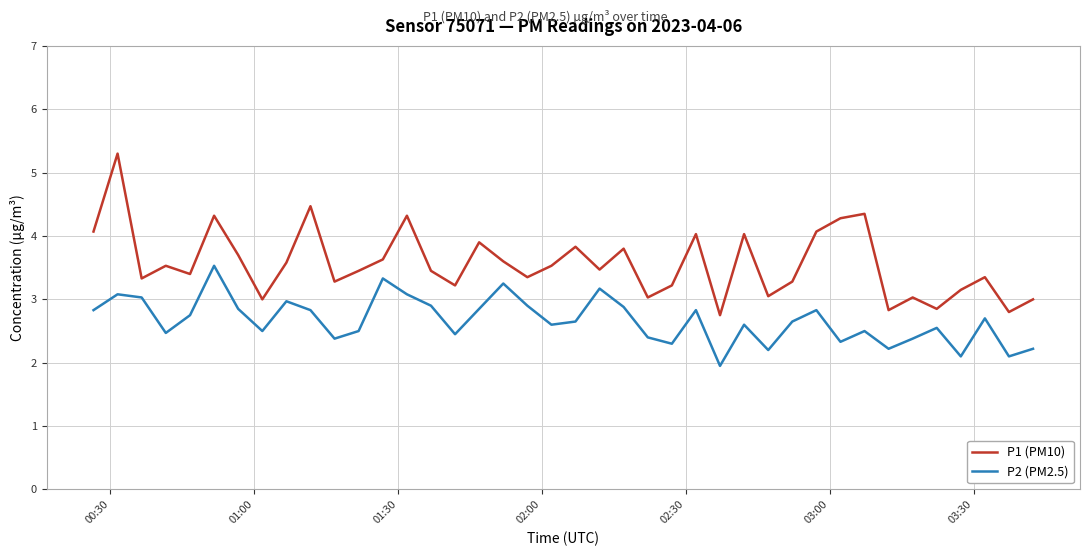

Which series has the largest total across all categories?

P1 (PM10)